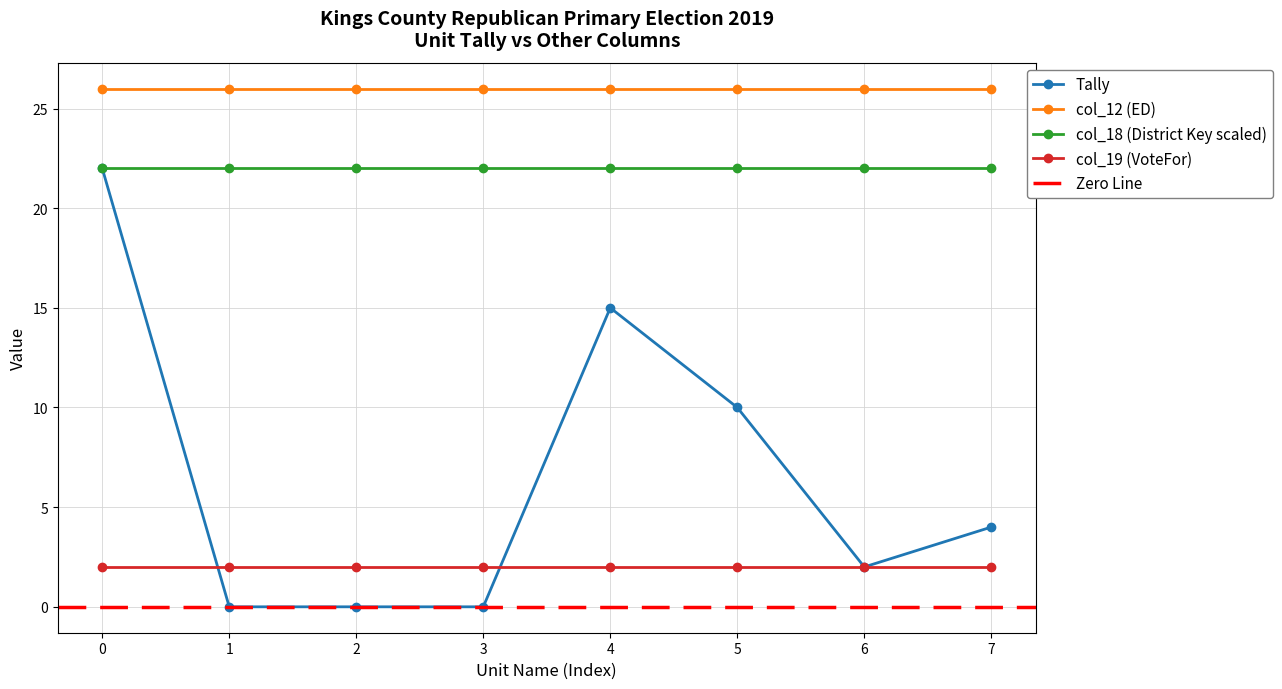

Count the number of categories in the chart.

8